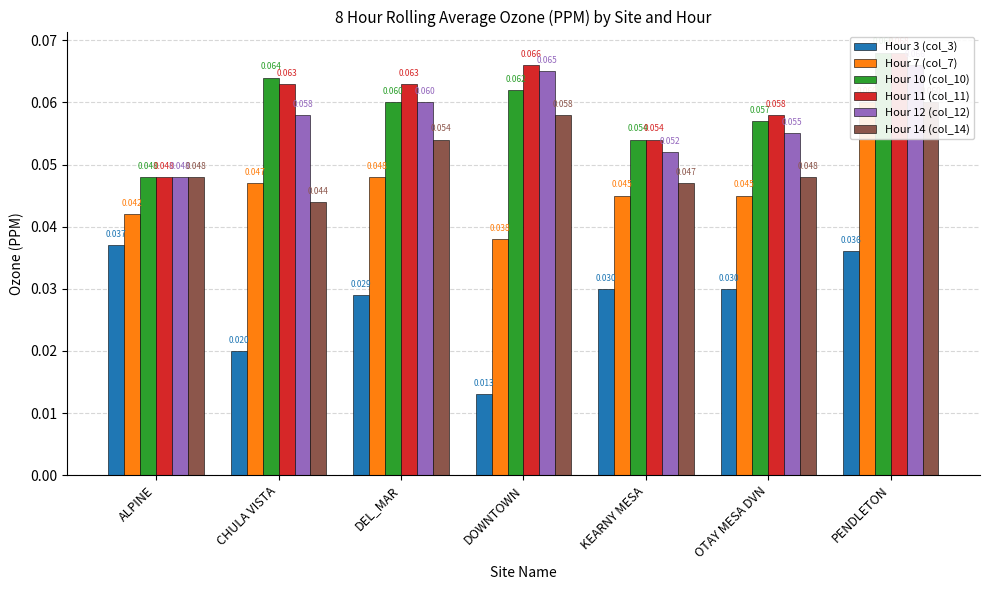

What is the label of the 4th bar from the left?

DOWNTOWN